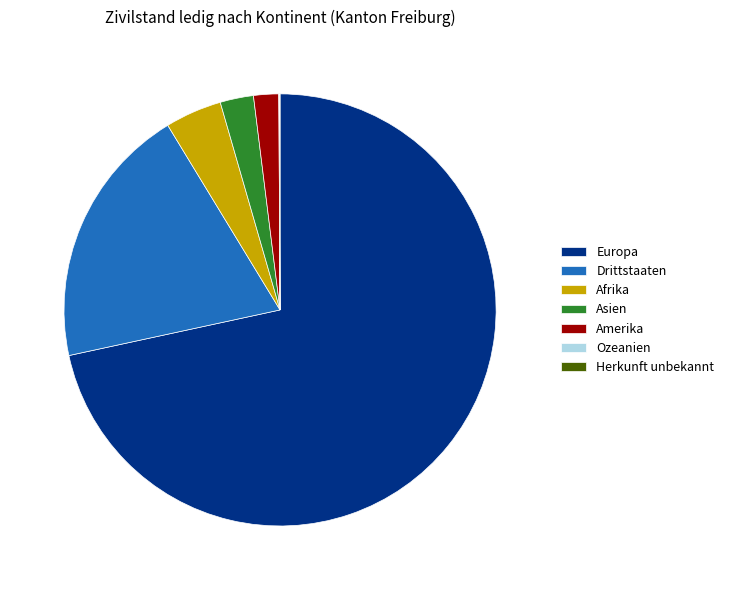

Does Europa represent more than half of the total?

Yes